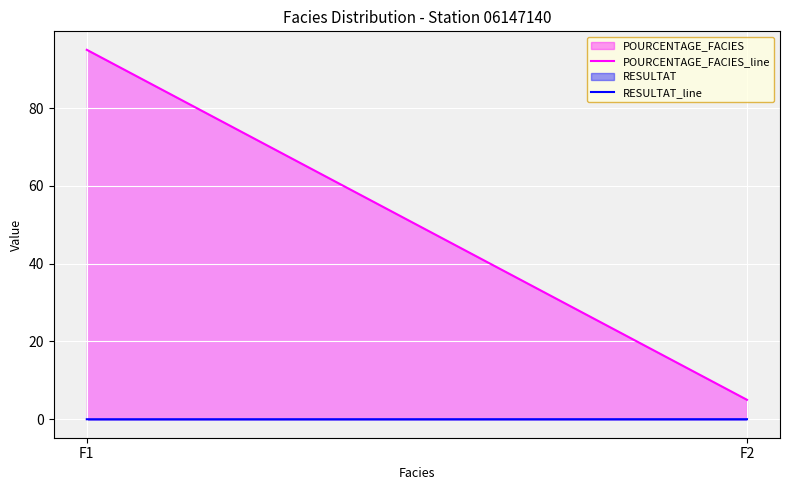

What is the value of the POURCENTAGE_FACIES_line point at the 2nd from the left?

5.0